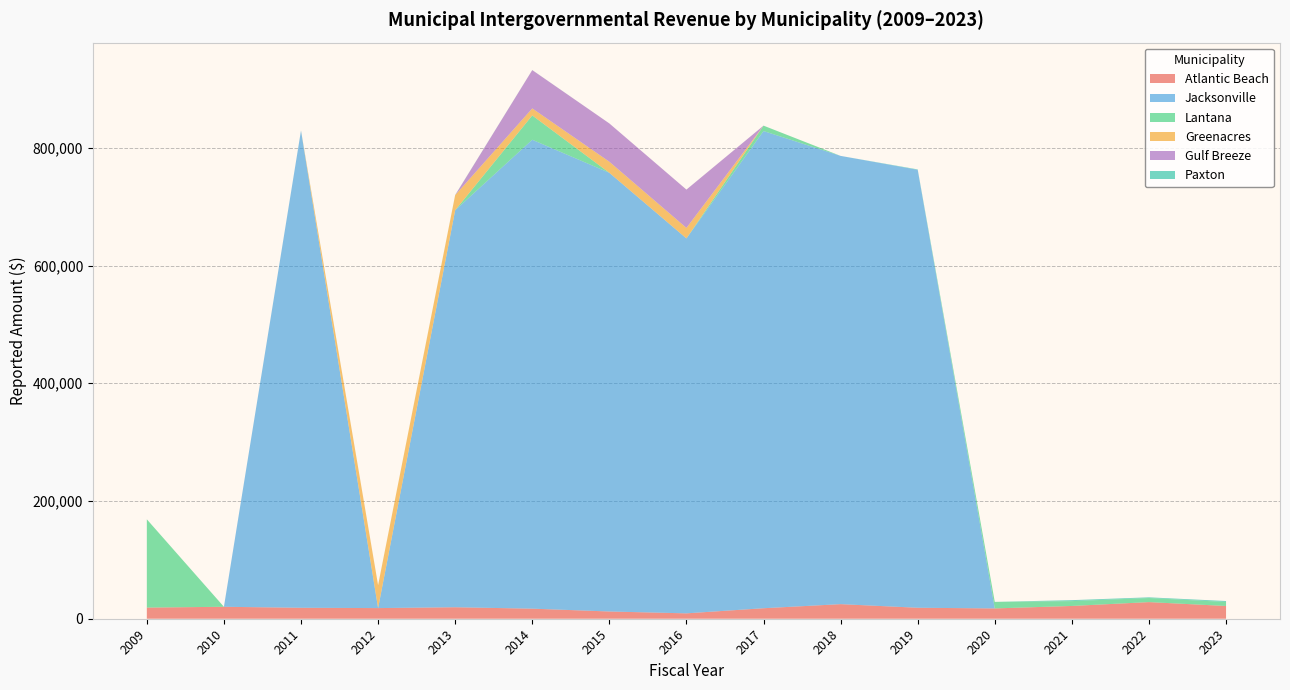

Reading left to right, transcribe all the data shown in this chart.

Atlantic Beach: 18913	20303	18602	18087	19512	17110	12305	9138	17830	24773	18656	17497	21702	28244	21646
Jacksonville: 0	0	810594	0	674476	796598	745258	636986	810685	761527	743948	0	0	0	0
Lantana: 150000	0	0	0	0	41362	0	0	9156	0	0	11118	8229	6958	6827
Greenacres: 0	0	0	38768	25671	11910	18836	17832	0	0	0	0	0	0	0
Gulf Breeze: 0	0	0	0	0	65063	65063	65063	0	0	0	0	0	0	0
Paxton: 0	0	237	163	288	88	0	25	22	0	719	0	1639	1149	1631